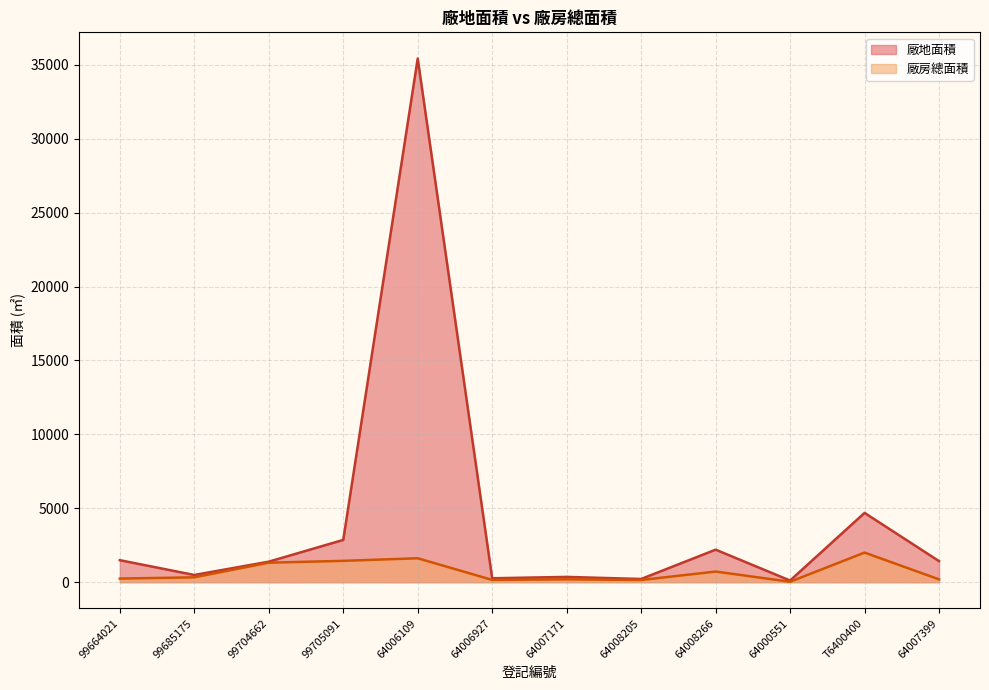

Is the value of 廠房總面積 at 64000551 greater than the value of 廠地面積 at 64008205?

No